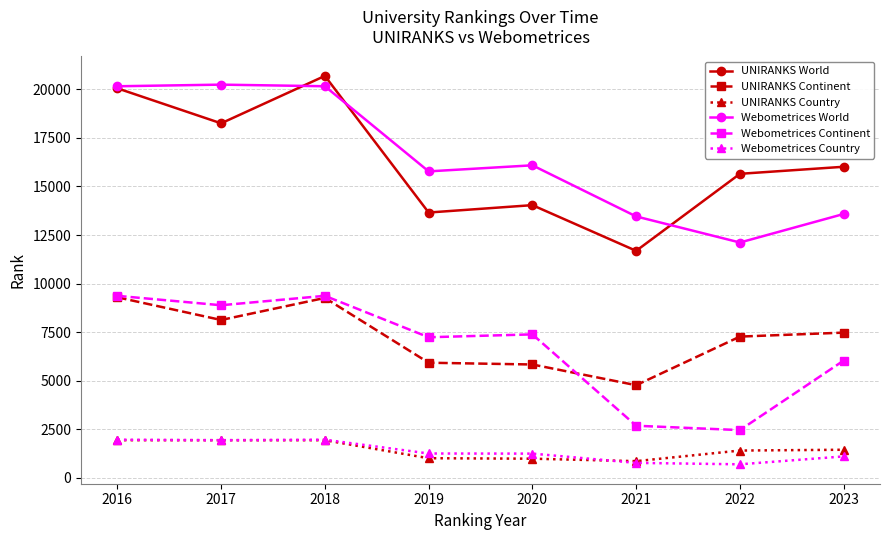

The UNIRANKS World series shows 20221 at 2019. True or false?

False